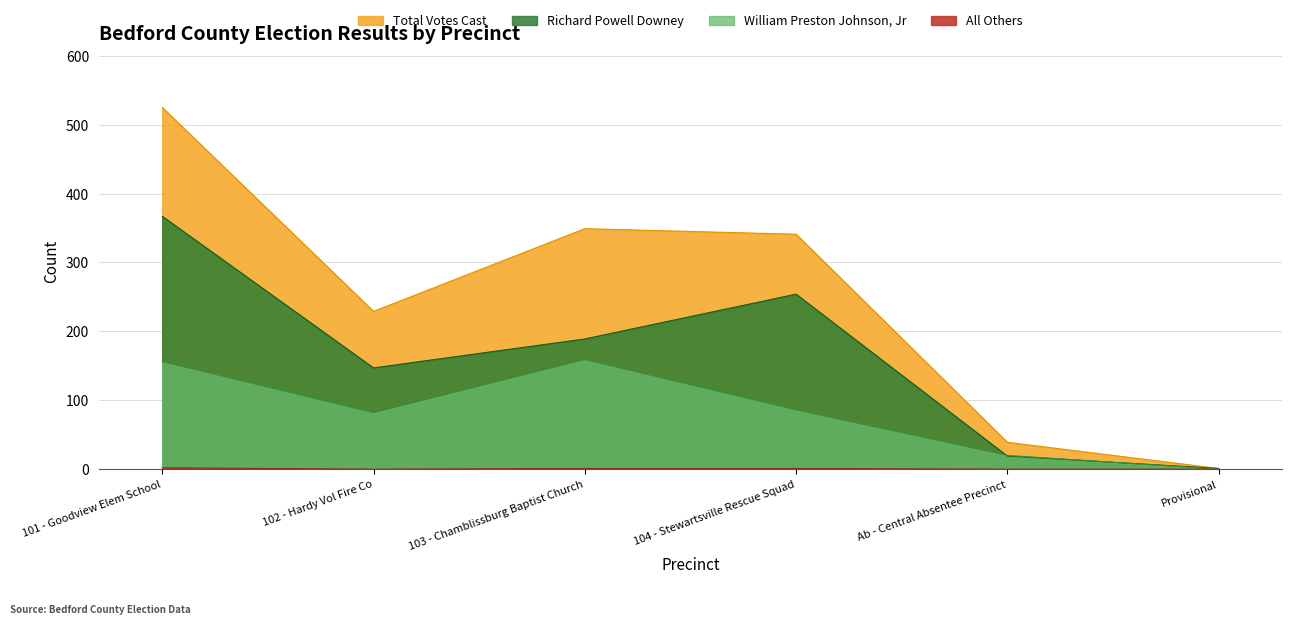

True or false: William Preston Johnson, Jr has a value of 20 at Ab - Central Absentee Precinct.

True